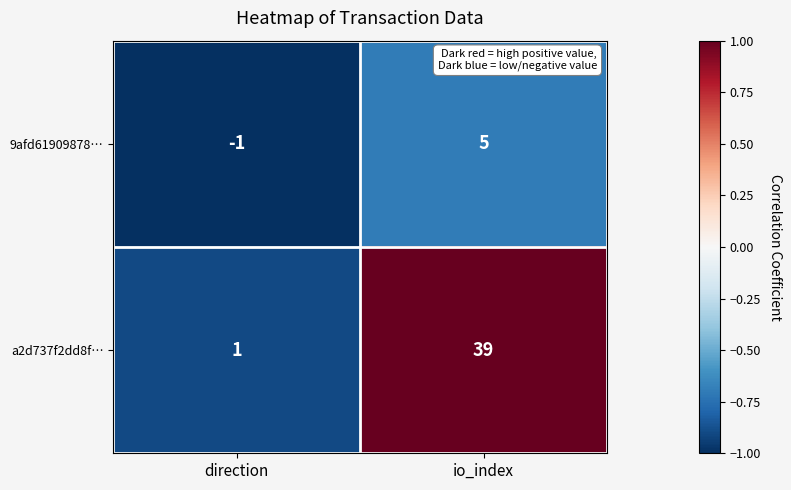

What is the difference between the maximum and minimum values in the a2d737f2dd8f… series?

38